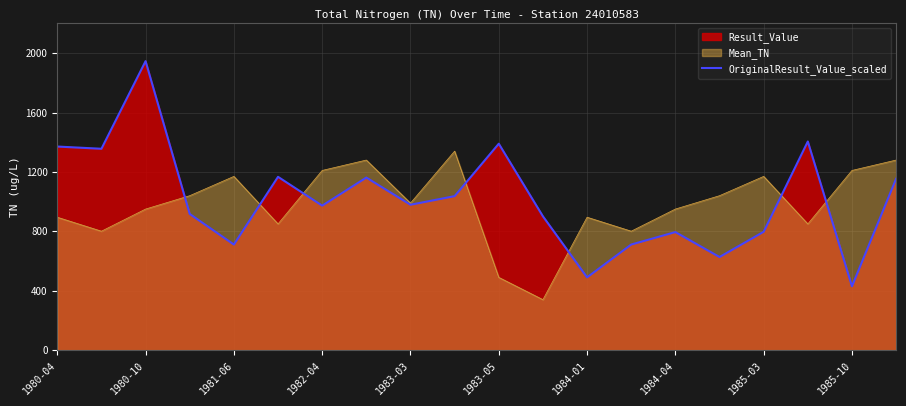

What is the value of the 12th point from the left?

901